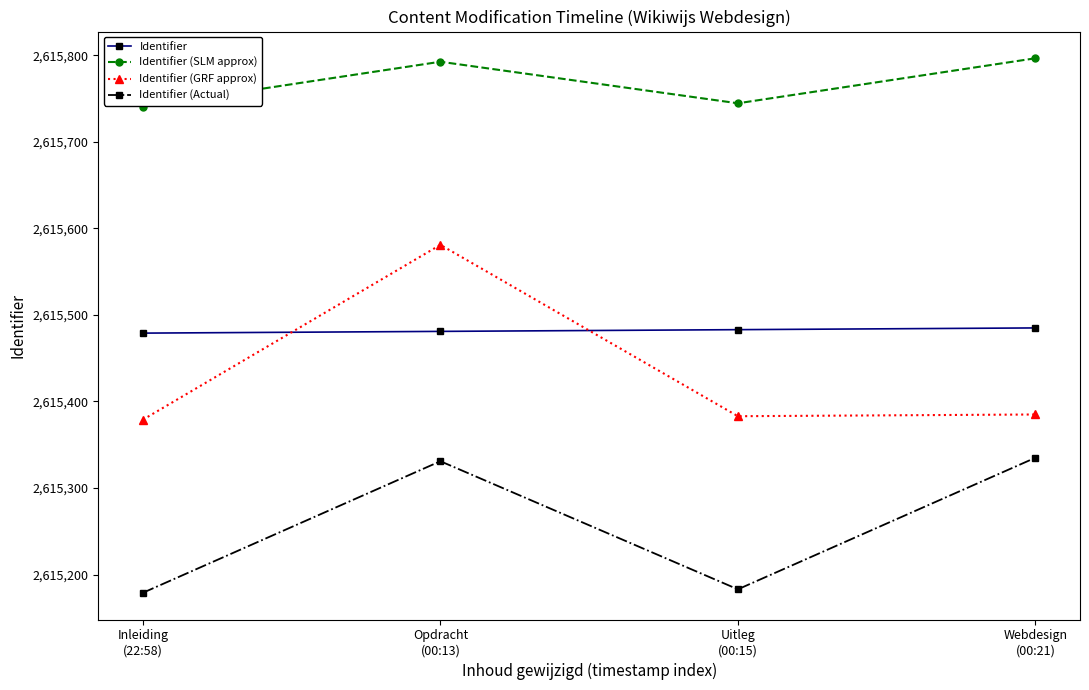

Which series has the widest spread of values?

Identifier (GRF approx)